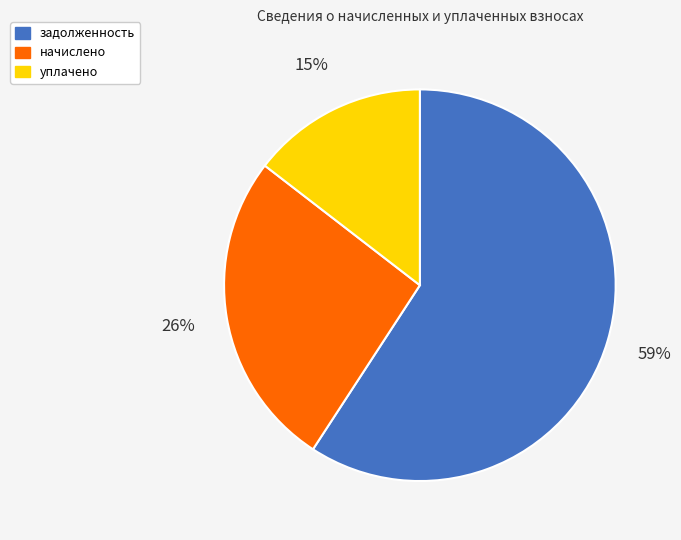

Count the number of slices in the pie.

3